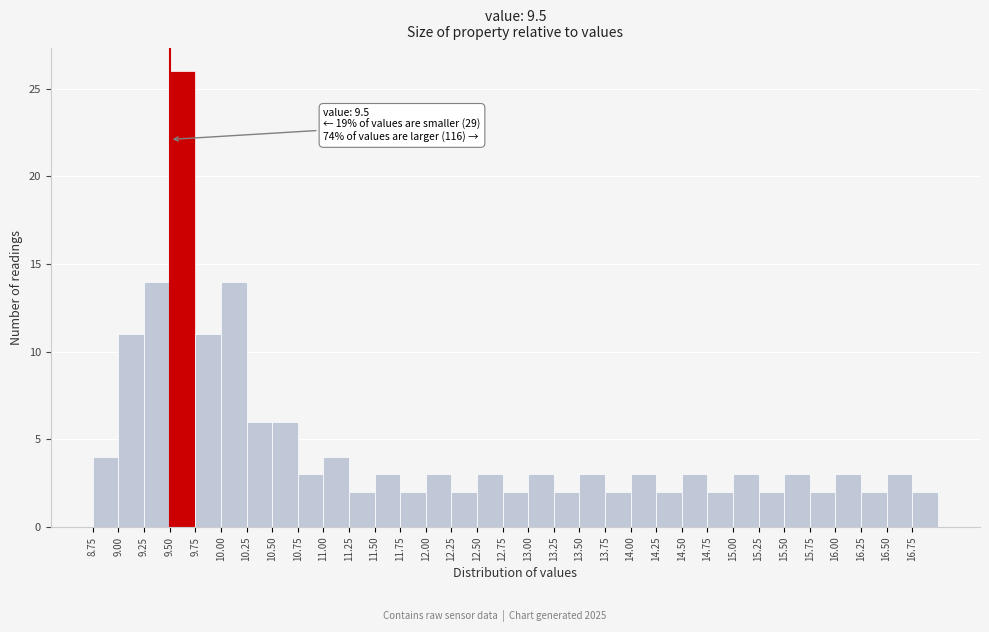

Which range on the x-axis has the tallest bar?

9.50 to 9.75